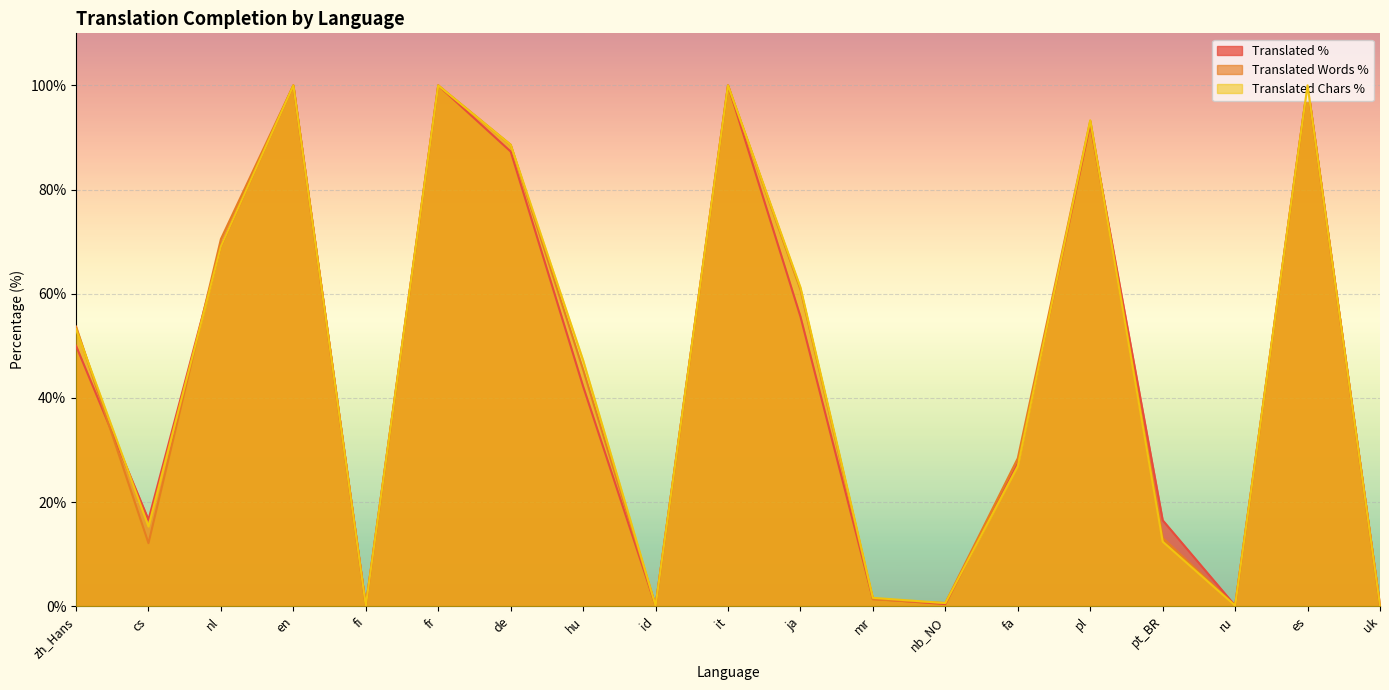

Does the chart display data point markers on the line(s)?

No